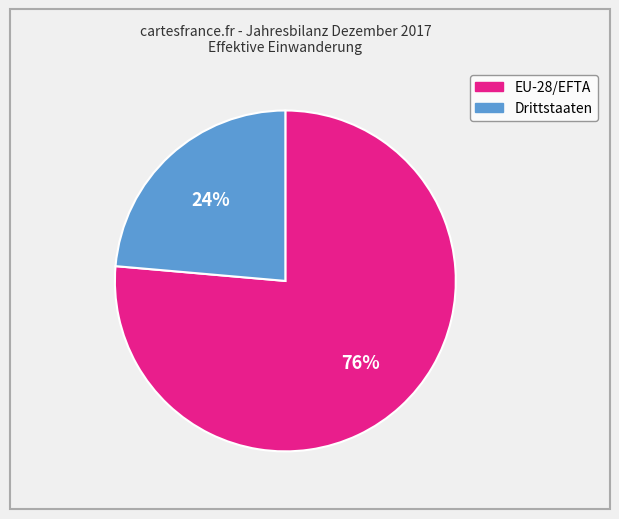

Is the sum of EU-28/EFTA and Drittstaaten greater than half?

Yes